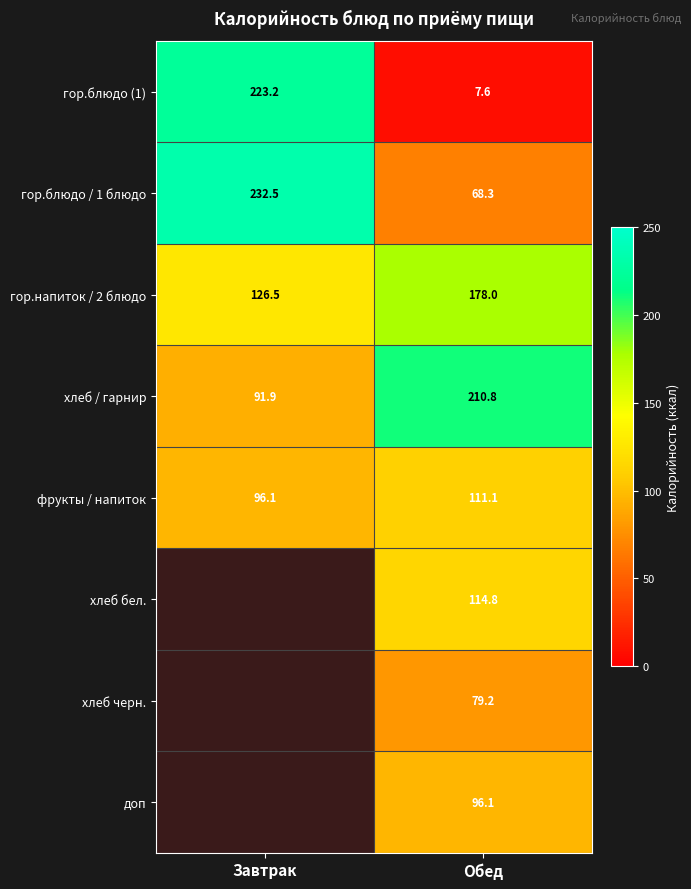

Which category has the highest value across all series?

Завтрак